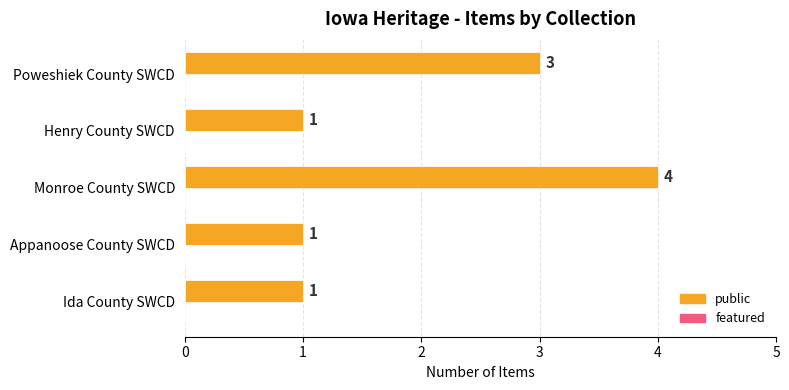

What is the maximum value shown in the chart?

4